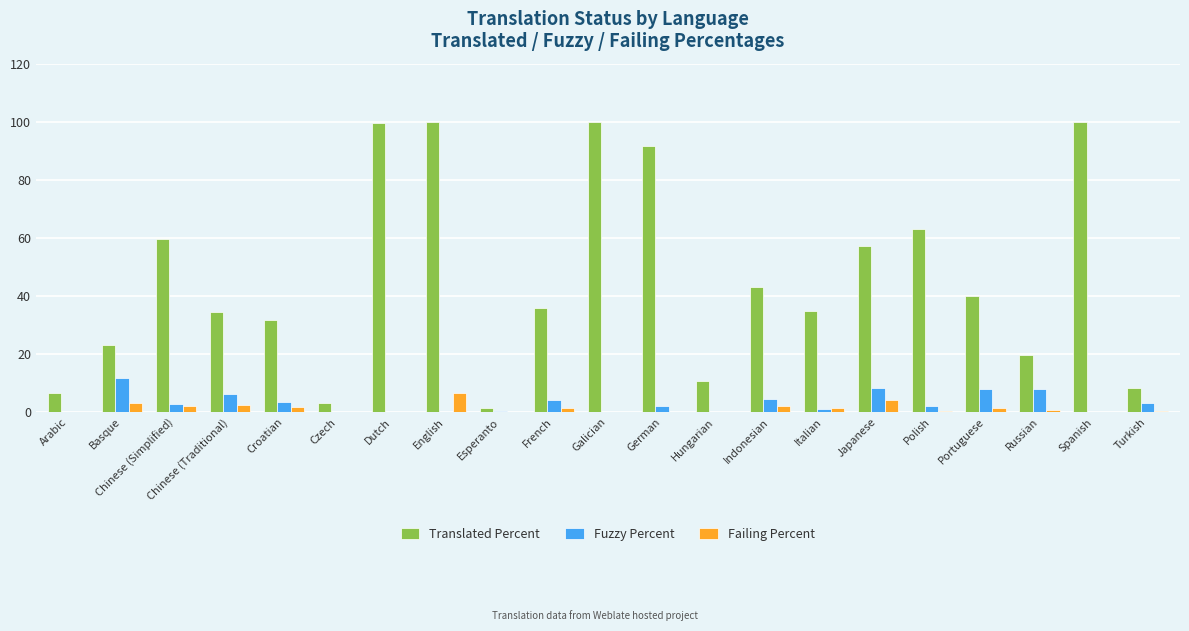

How many groups of bars are there?

21